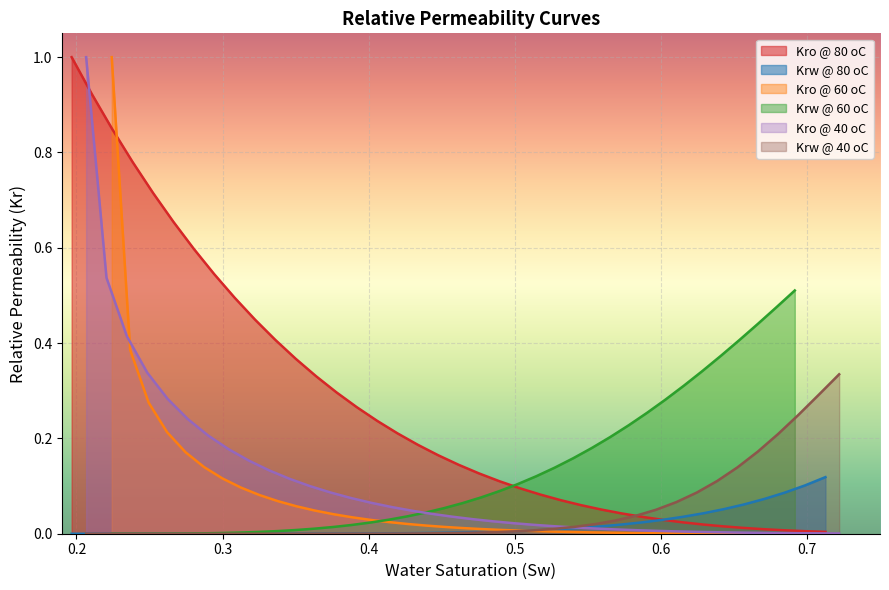

What is the value of the Krw @ 80 oC point at the 38th from the left?

0.1